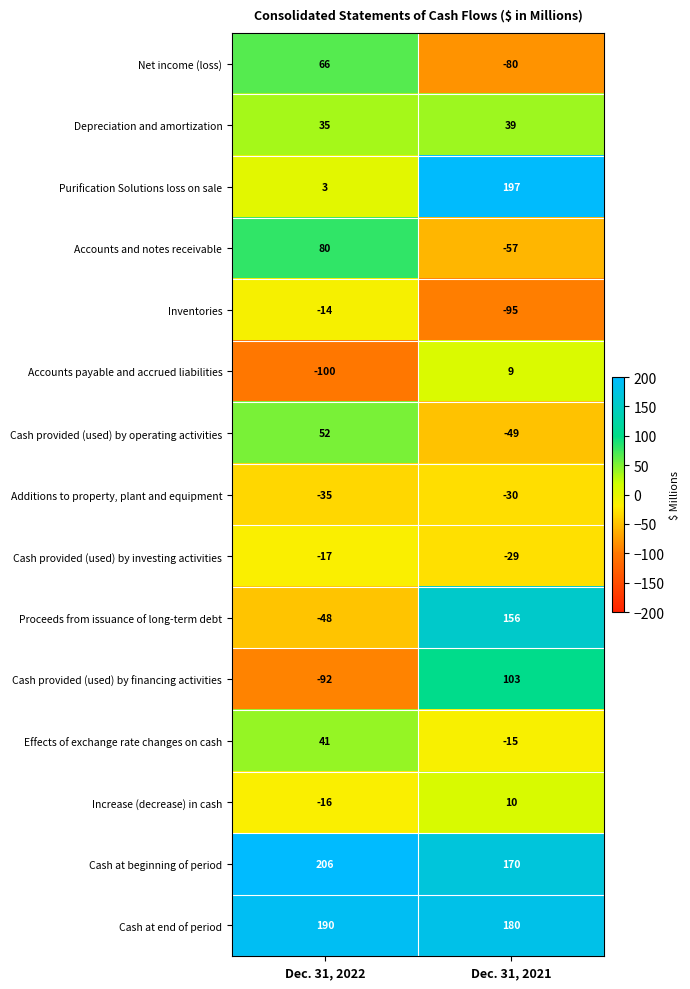

What is the maximum value shown in the chart?

206